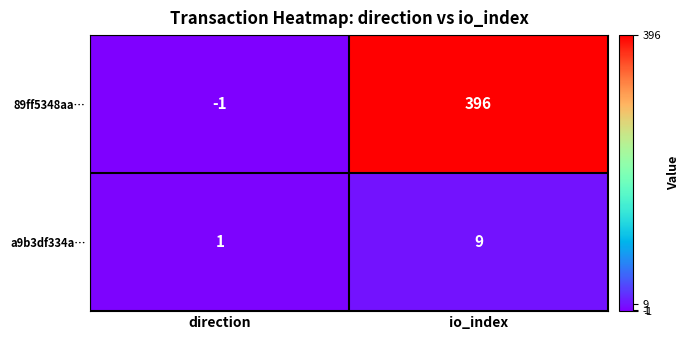

Rank the series at direction from highest to lowest value.

a9b3df334a…, 89ff5348aa…